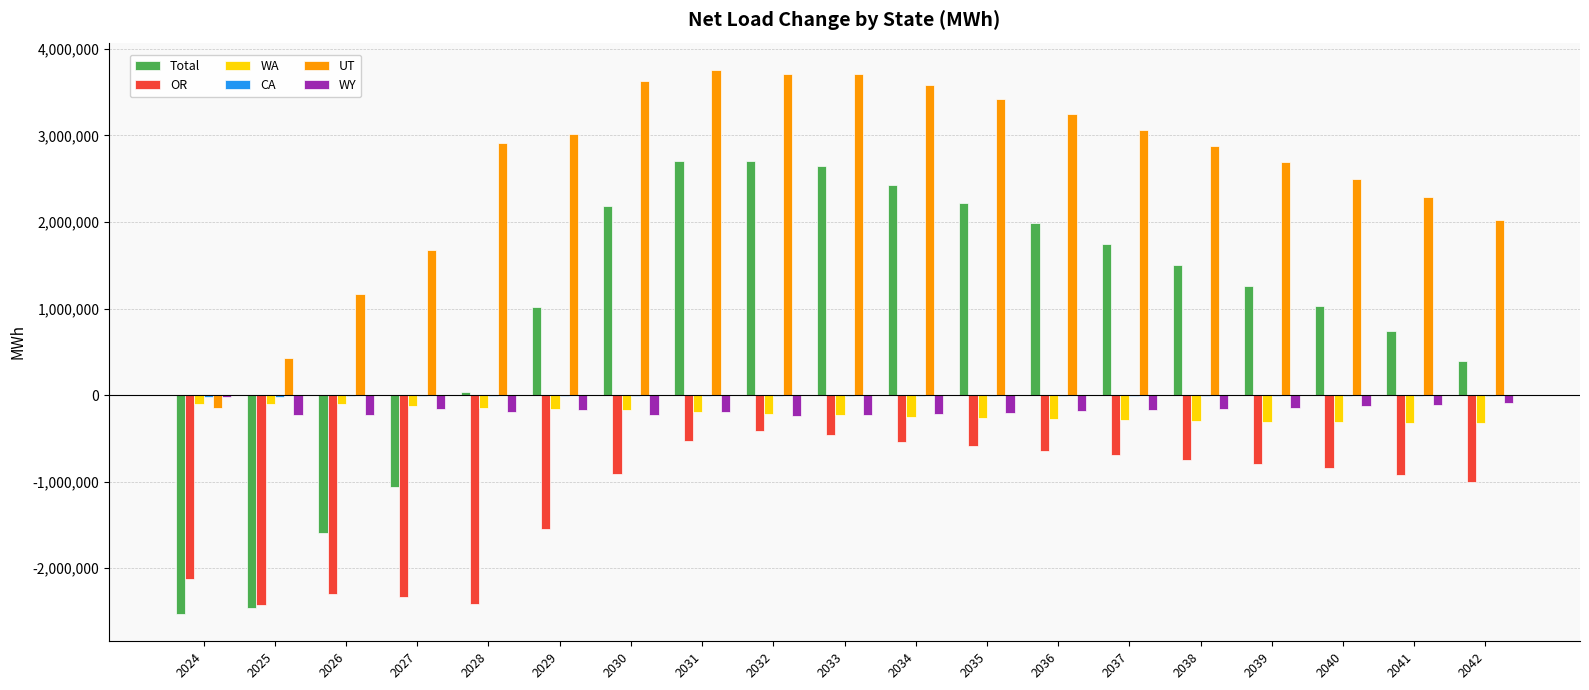

The OR series shows -796550 at 2039. True or false?

True